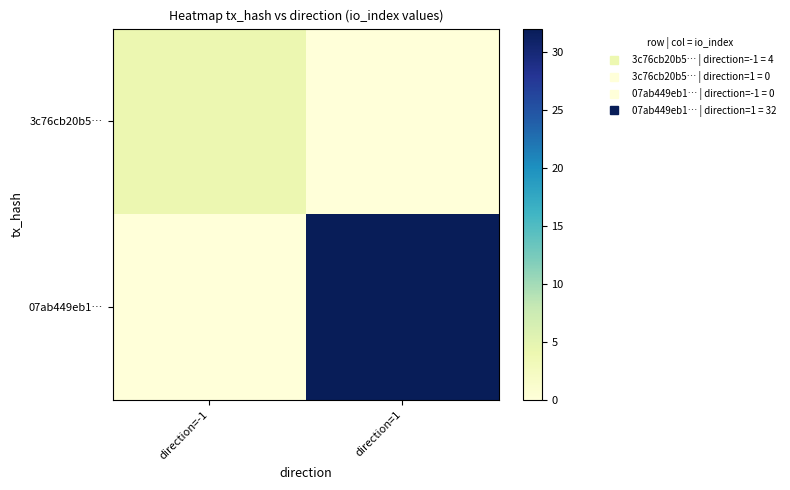

Which series changed the most between direction=-1 and direction=1?

07ab449eb1…